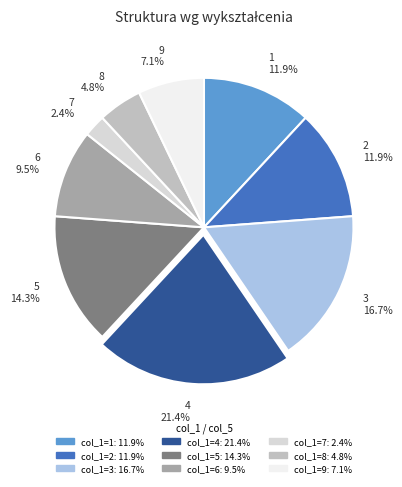

What is the smallest slice in the pie chart?

7